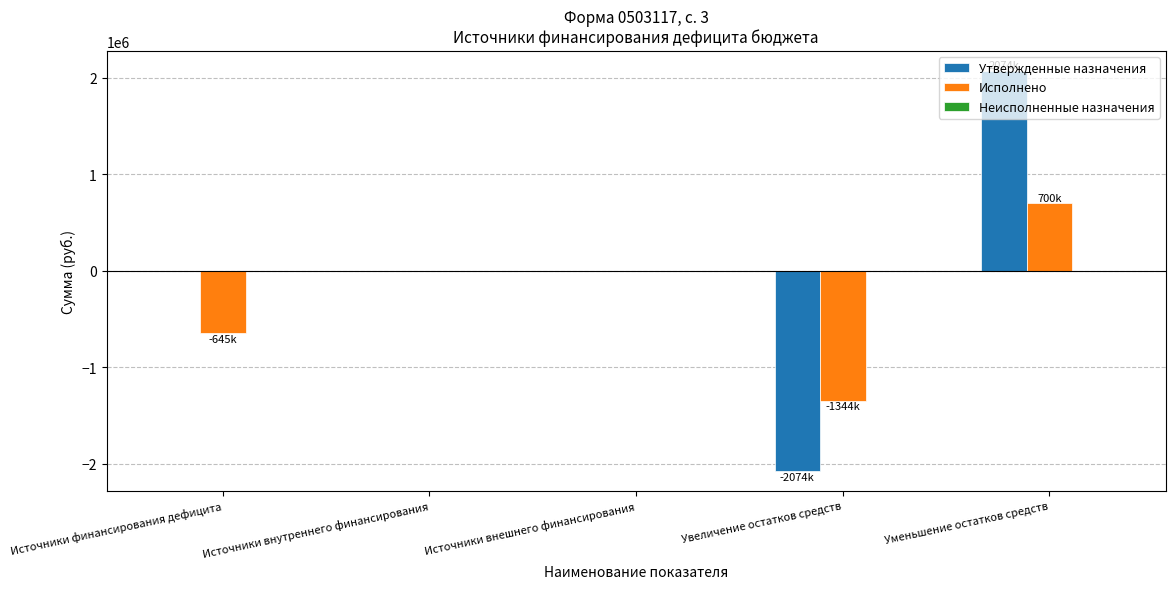

Is it true that Утвержденные назначения equals -2083200.0 at Источники финансирования дефицита?

False